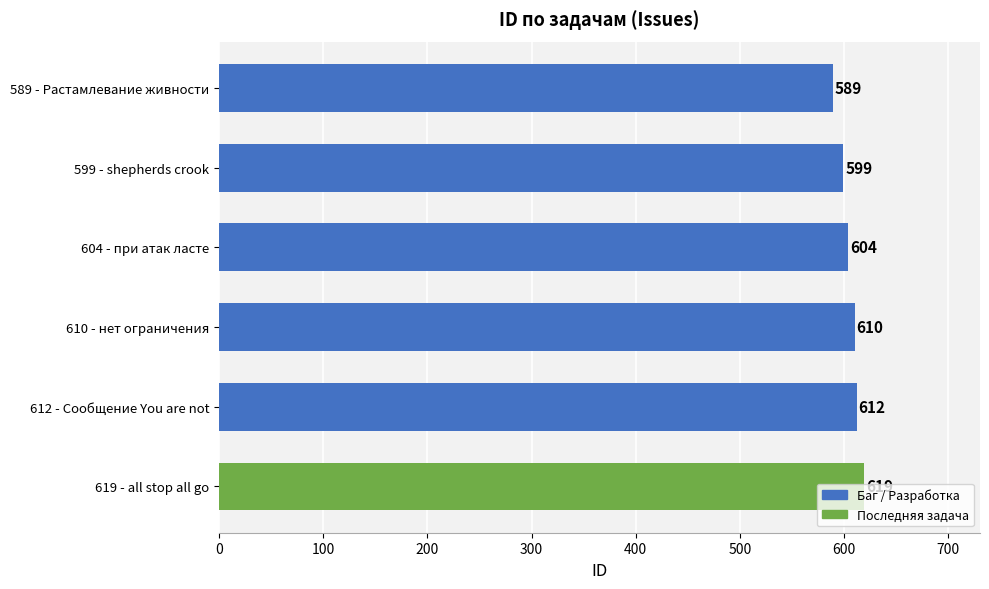

At which label is the value closest to 604?

604 - при атак ласте